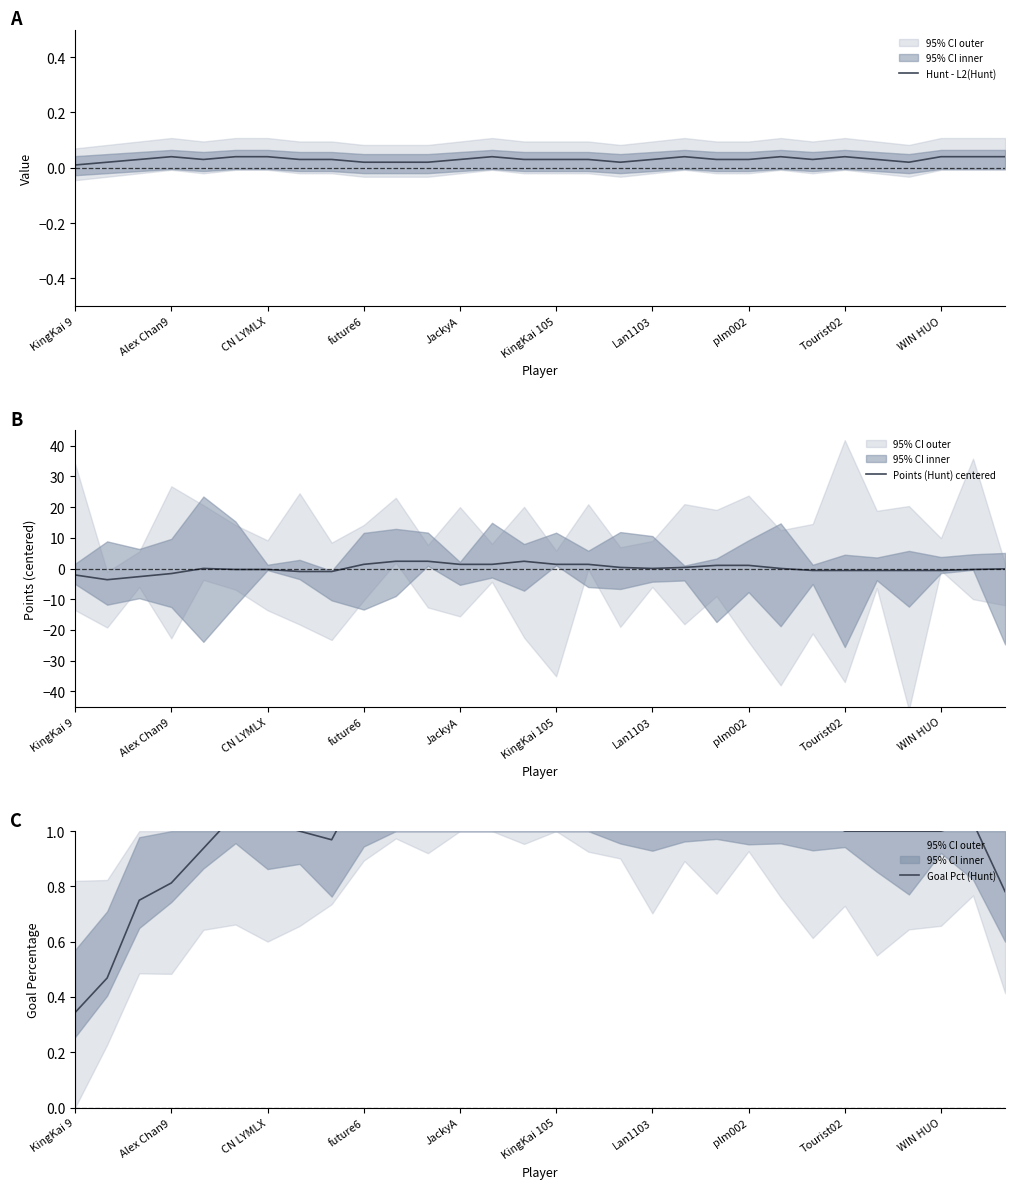

Reading right to left, transcribe all the data shown in this chart.

Hunt - L2(Hunt): 0.0	0.0	0.0	0.0	0.0	0.0	0.0	0.0	0.0	0.0	0.0	0.0	0.0	0.0	0.0	0.0	0.0	0.0	0.0	0.0	0.0	0.0	0.0	0.0	0.0	0.0	0.0	0.0	0.0	0.0
Points (Hunt) centered: -0.1	-0.3	-0.6	-0.6	-0.6	-0.6	-0.6	0.0	1.0	1.0	0.4	0.0	0.4	1.4	1.4	2.4	1.4	1.4	2.4	2.4	1.4	-1.0	-1.0	-0.3	-0.3	0.0	-1.6	-2.6	-3.6	-2.1
Goal Pct (Hunt): 0.8	1.0	1.0	1.0	1.0	1.0	1.1	1.2	1.2	1.2	1.2	1.1	1.2	1.2	1.3	1.3	1.2	1.4	1.3	1.2	1.2	1.0	1.0	1.0	1.1	0.9	0.8	0.8	0.5	0.3